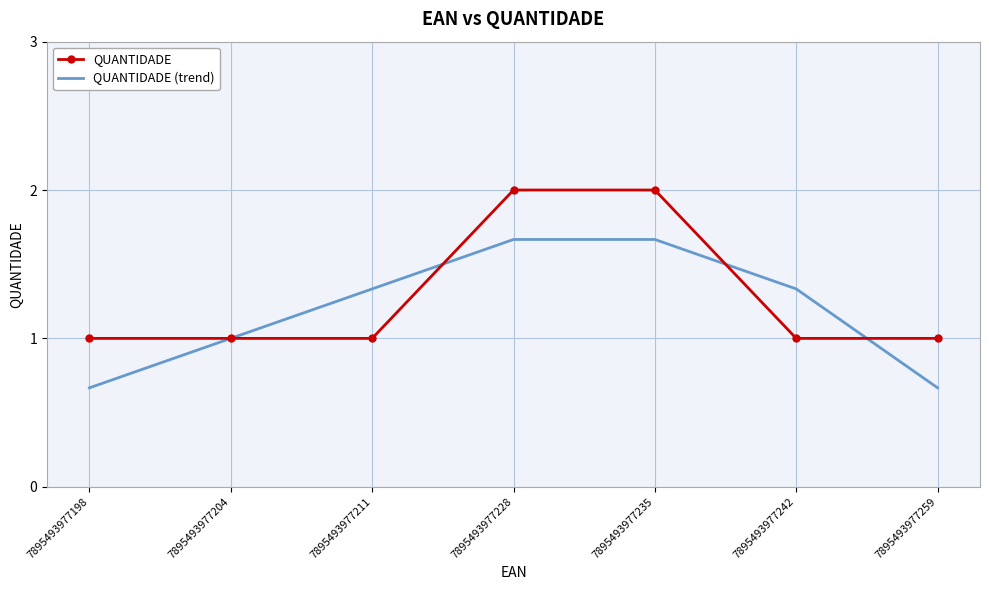

True or false: QUANTIDADE has a value of 1.0 at 7895493977198.

True